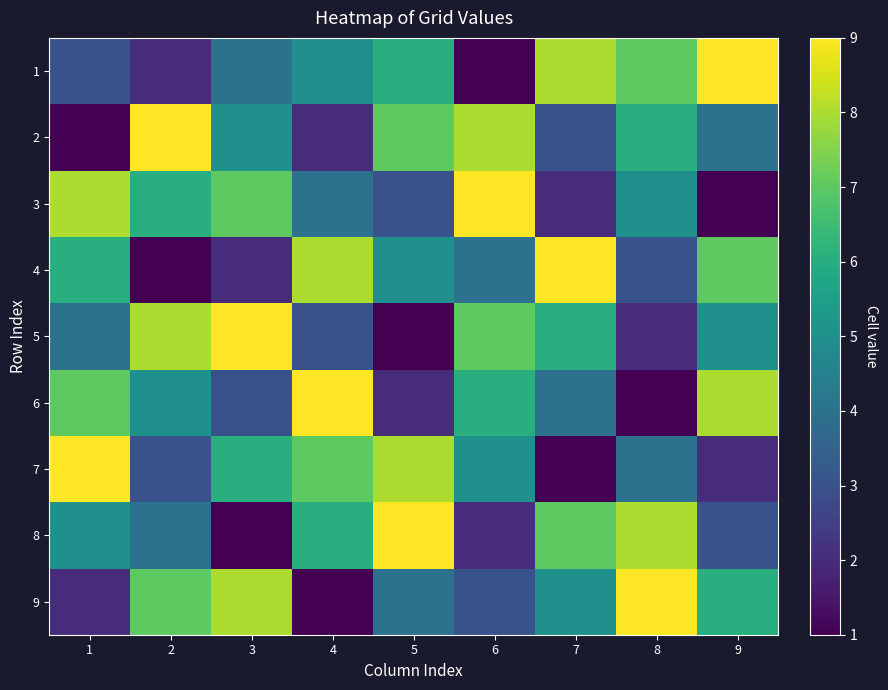

How many categories are shown in the chart?

9